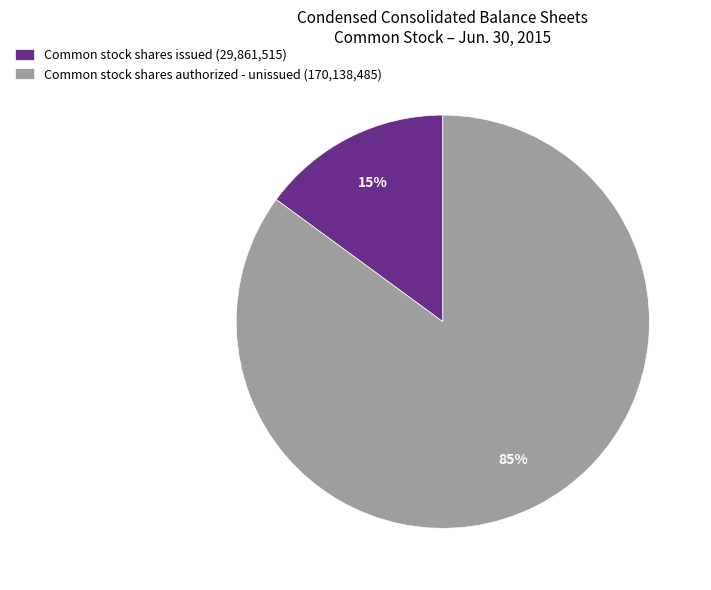

What is the largest slice in the pie chart?

Common stock shares authorized - unissued (170,138,485)